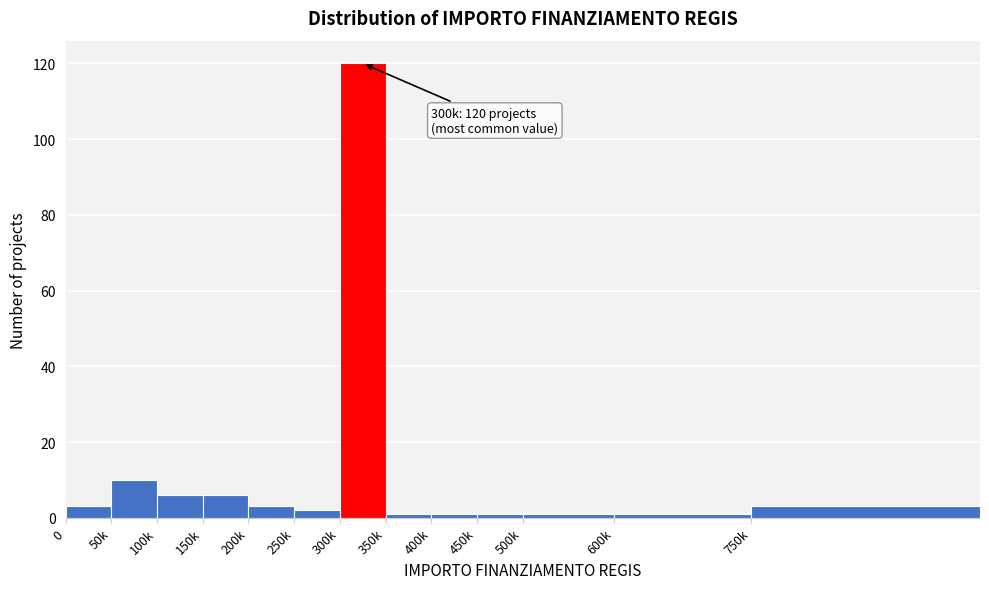

Reading left to right, what are all the values shown in this chart?

0=3	50k=10	100k=6	150k=6	200k=3	250k=2	300k=120	350k=1	400k=1	450k=1	500k=1	600k=1	750k=3